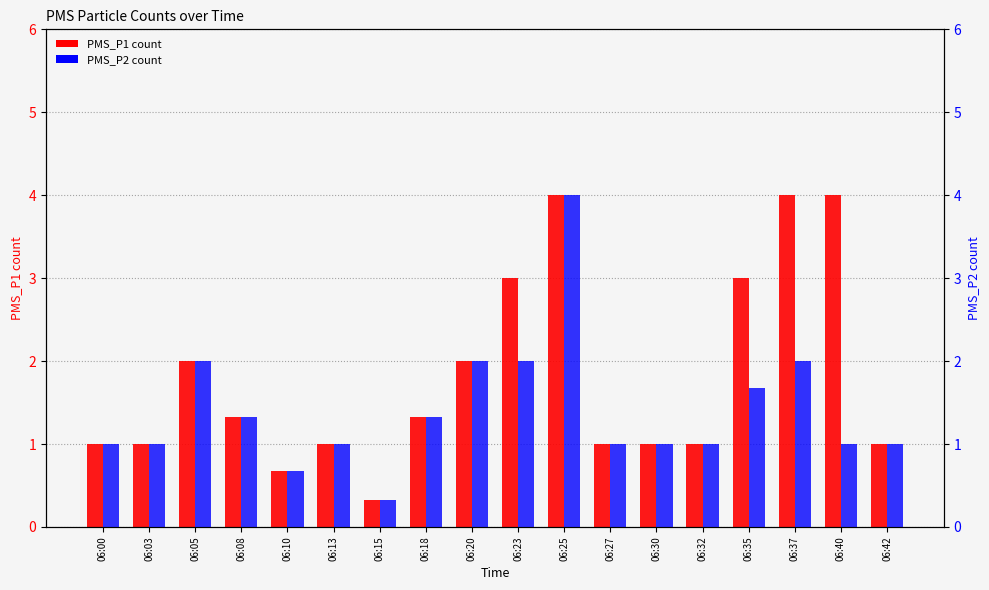

What is the average value of the PMS_P1 series?

1.8